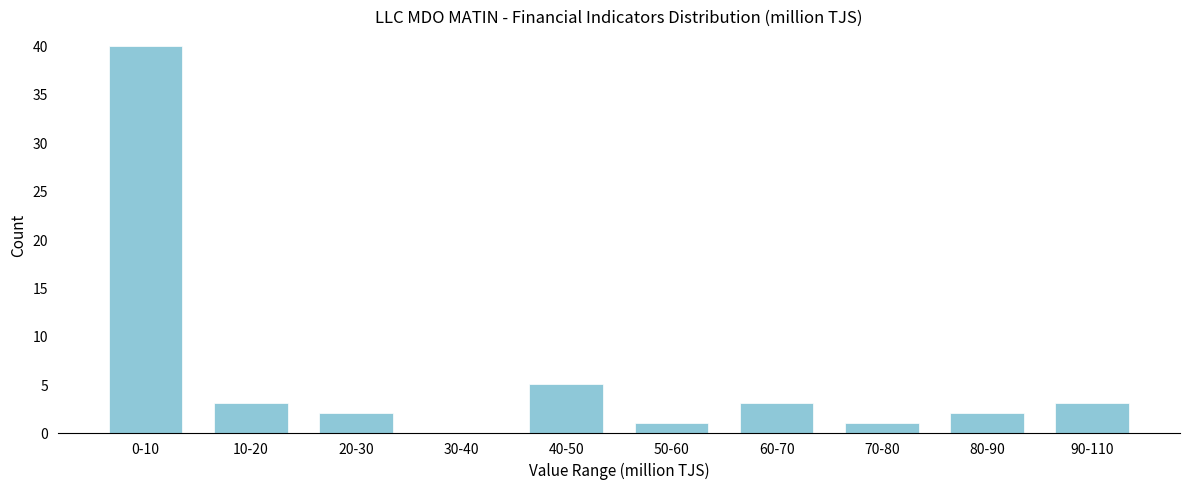

Reading right to left, transcribe all the data shown in this chart.

90-110=3	80-90=2	70-80=1	60-70=3	50-60=1	40-50=5	30-40=0	20-30=2	10-20=3	0-10=40